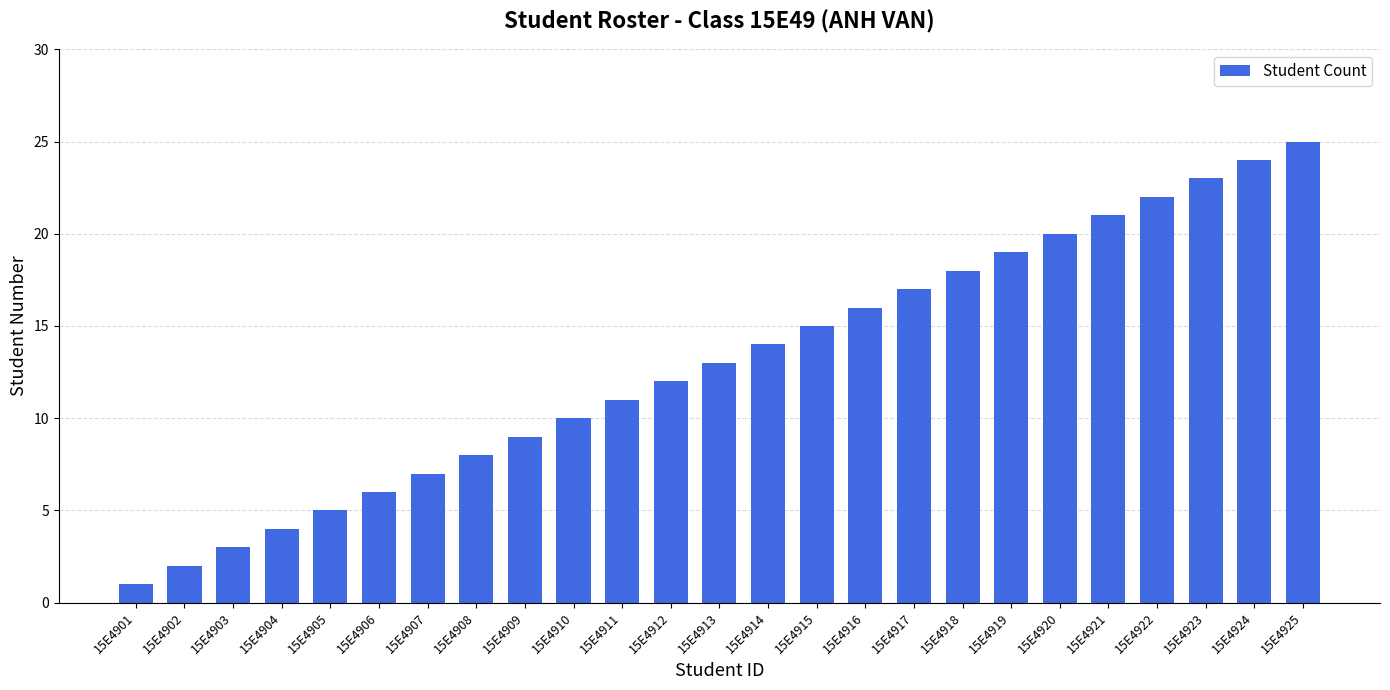

How many bars are there in total?

25